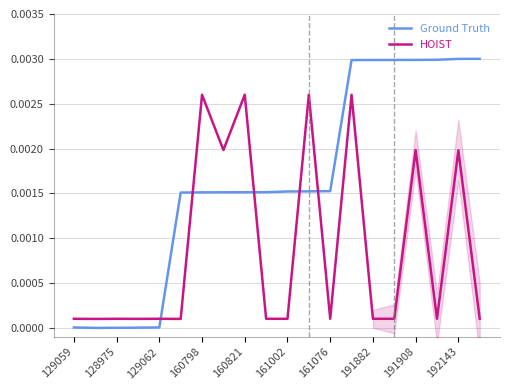

Is this an area chart (filled region under the line)?

No